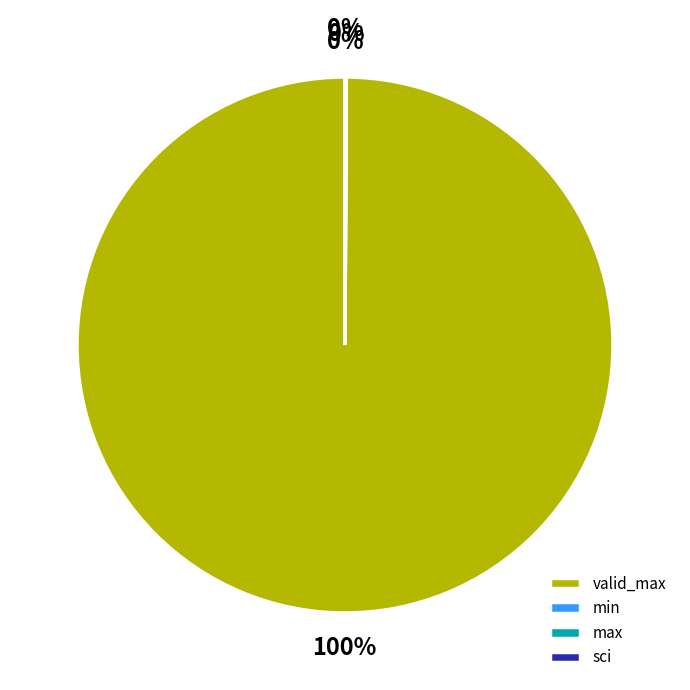

To the nearest percent, what is the average slice percentage?

25%